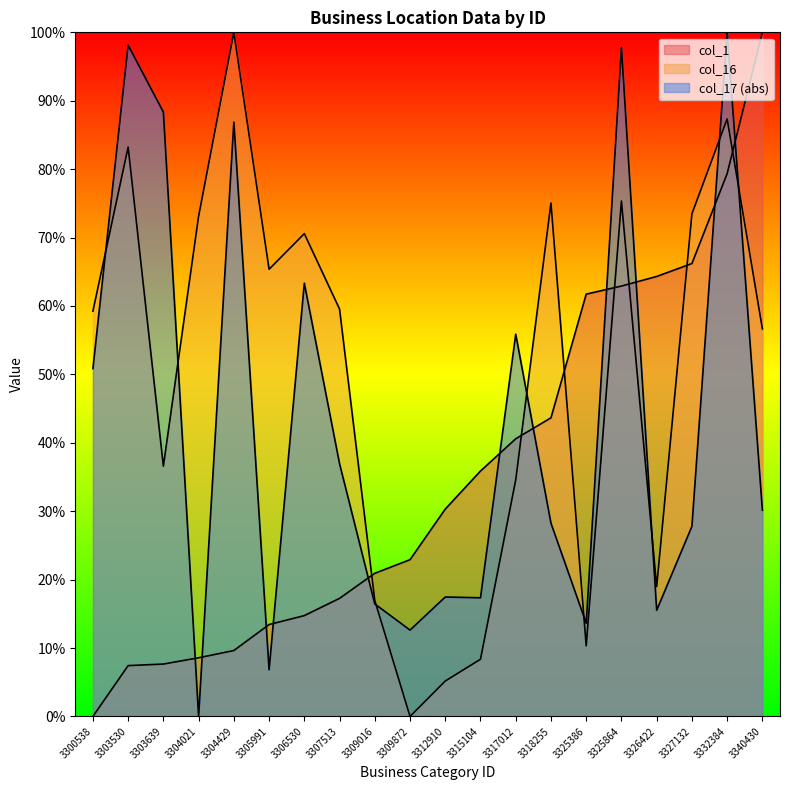

How many data points in col_16 are above 59?

11